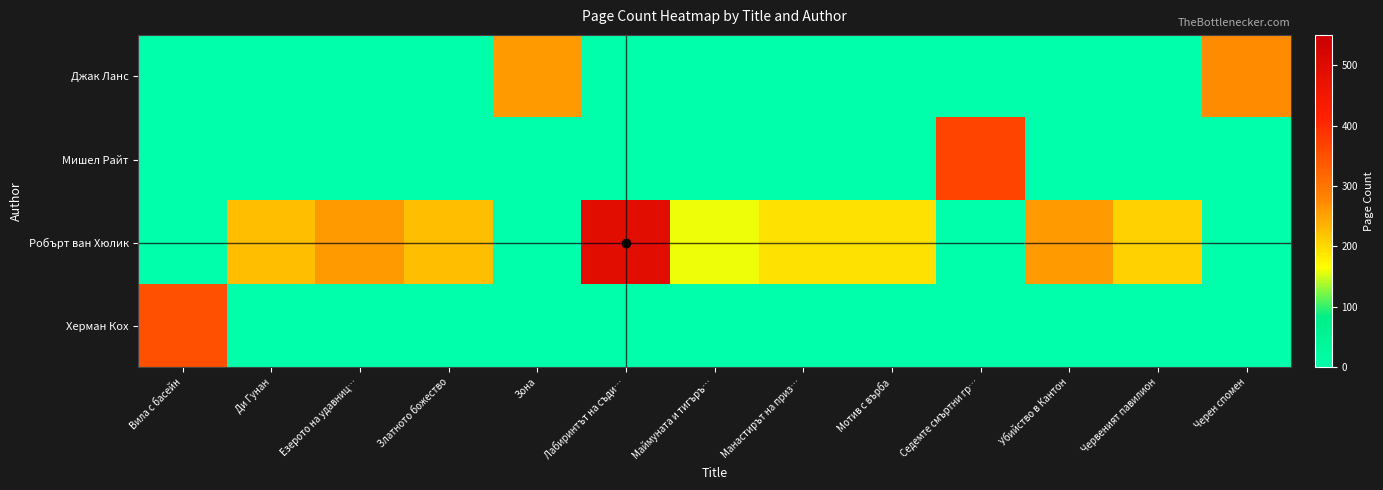

List the series in order of their peak value, highest first.

Робърт ван Хюлик, Мишел Райт, Херман Кох, Джак Ланс